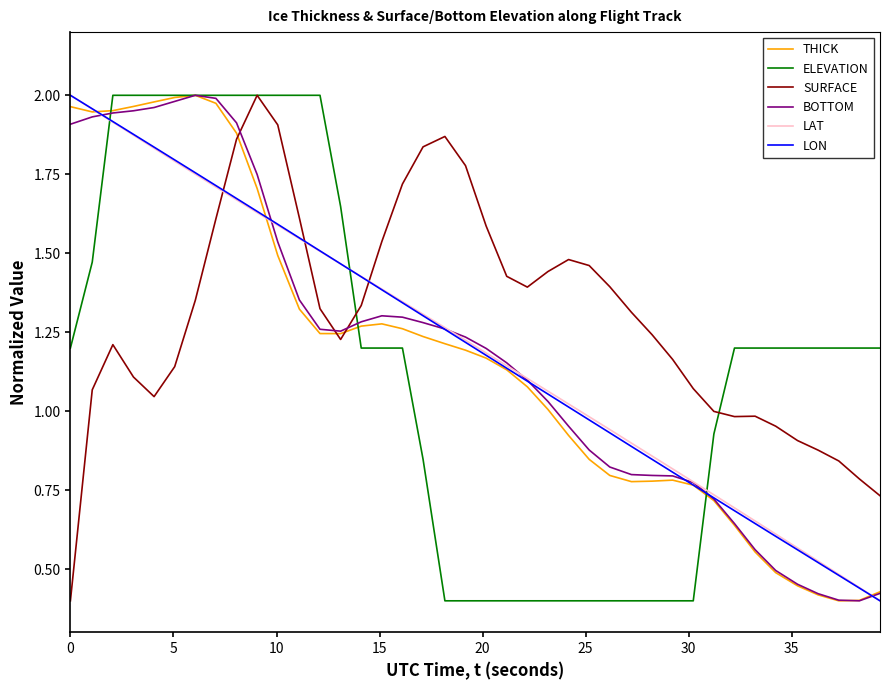

True or false: LAT and SURFACE cross at least once.

True